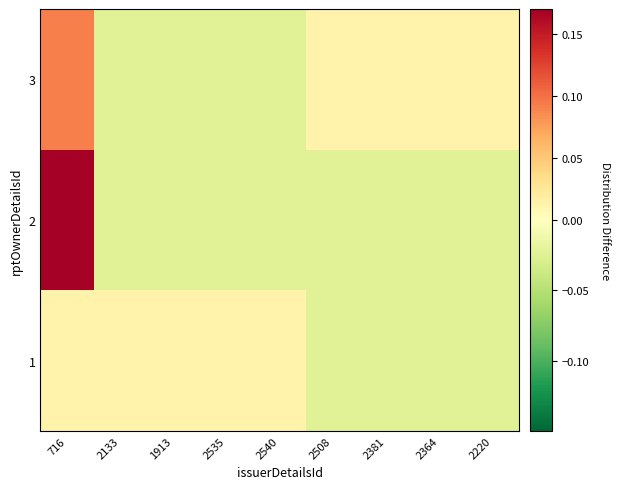

Which category has the lowest value across all series?

2508